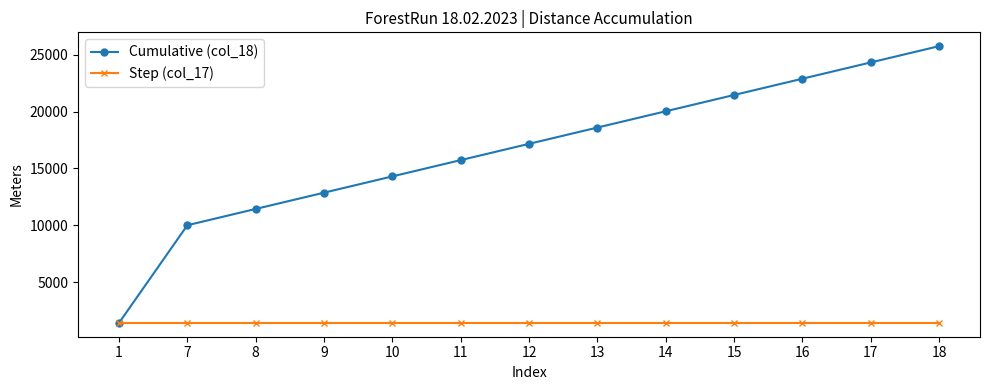

Which series has the largest total across all categories?

Cumulative (col_18)